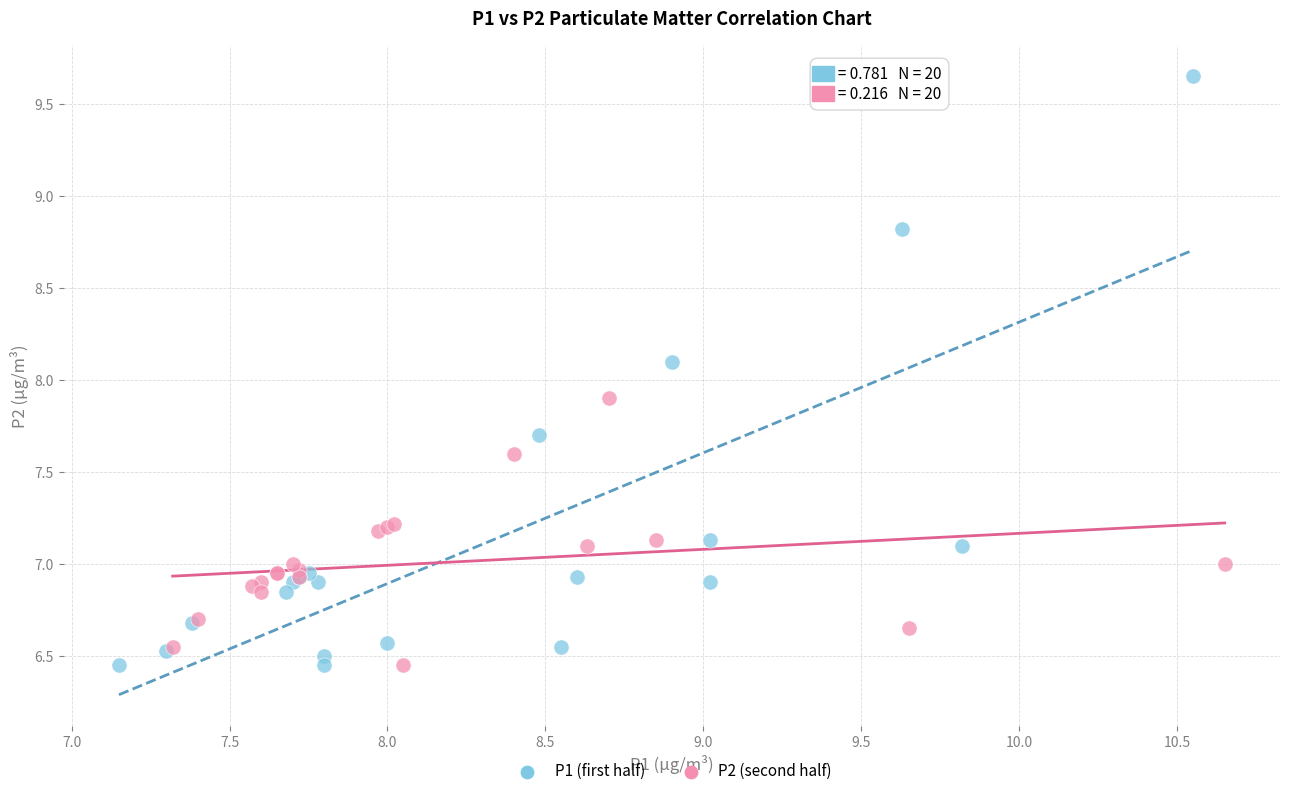

Which series has the largest Y range (max minus min)?

P1 (first half)